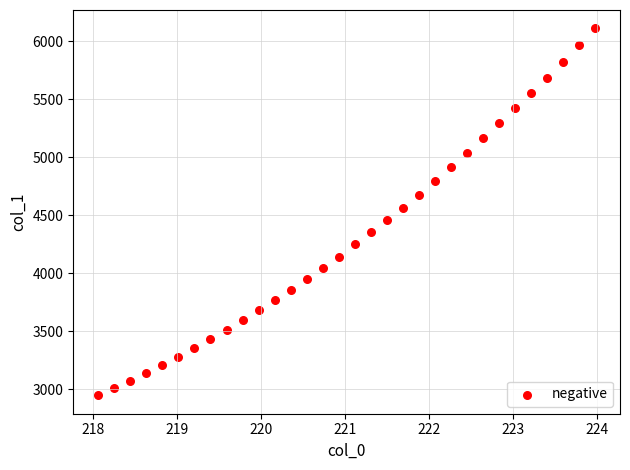

What is the range of X values (max minus min)?

5.9